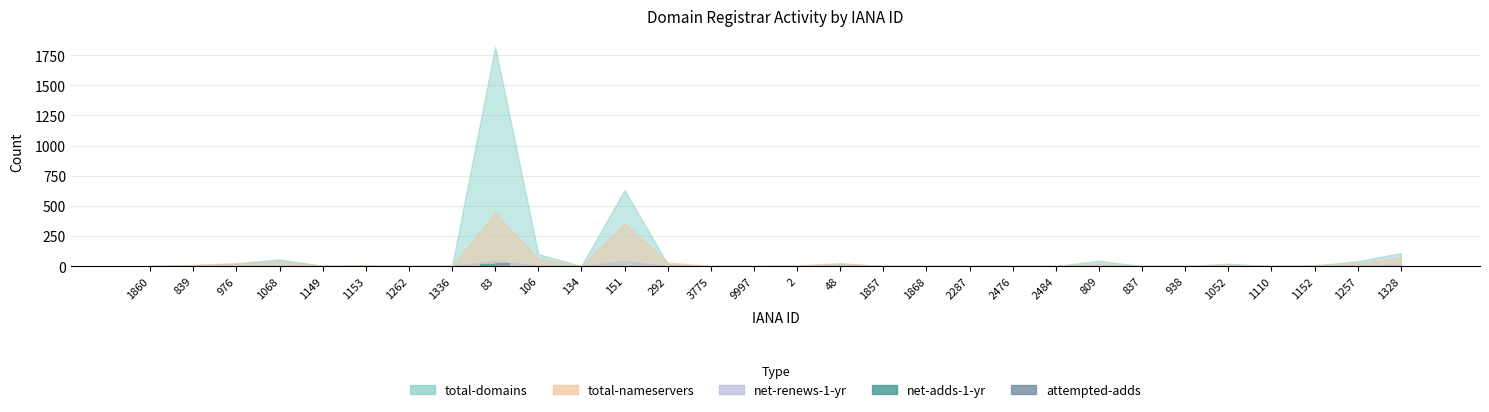

Is it true that attempted-adds equals 0 at 809?

True